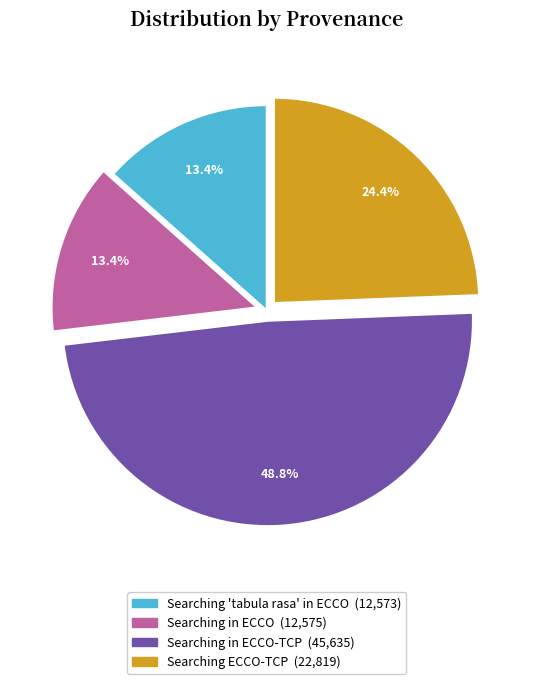

Is there any slice that represents more than half of the pie?

No